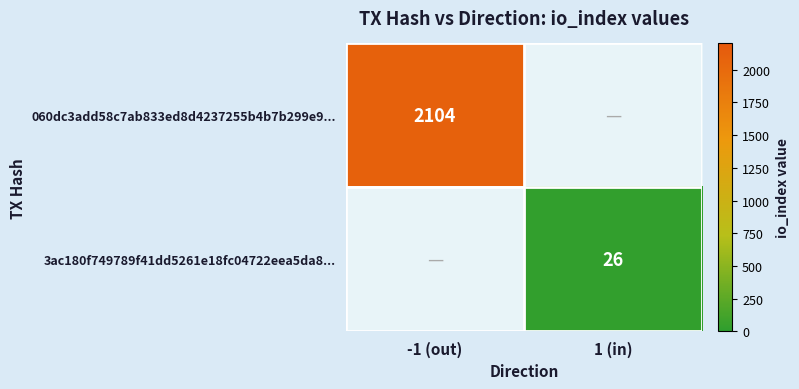

The value of 3ac180f749789f41dd5261e18fc04722eea5da8... at 1 (in) is 40. True or false?

False